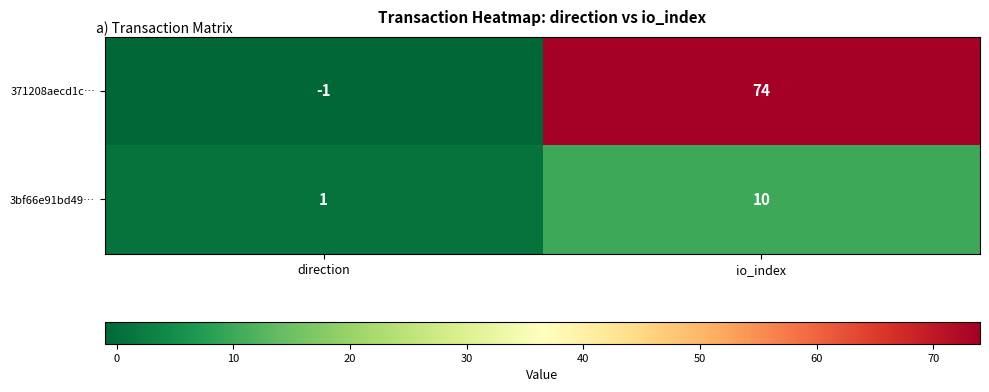

Rank the series by their average value, from highest to lowest.

371208aecd1c…, 3bf66e91bd49…